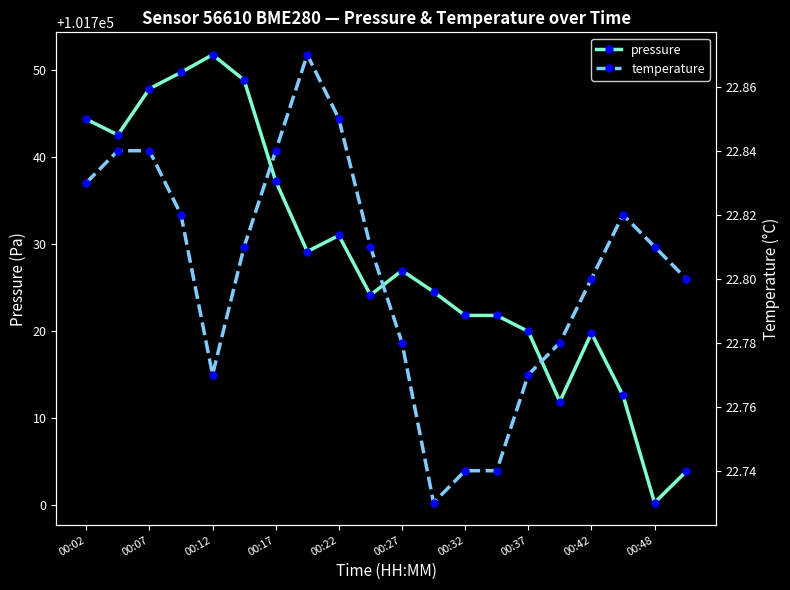

True or false: temperature has more than 0 points higher than both neighbors.

True